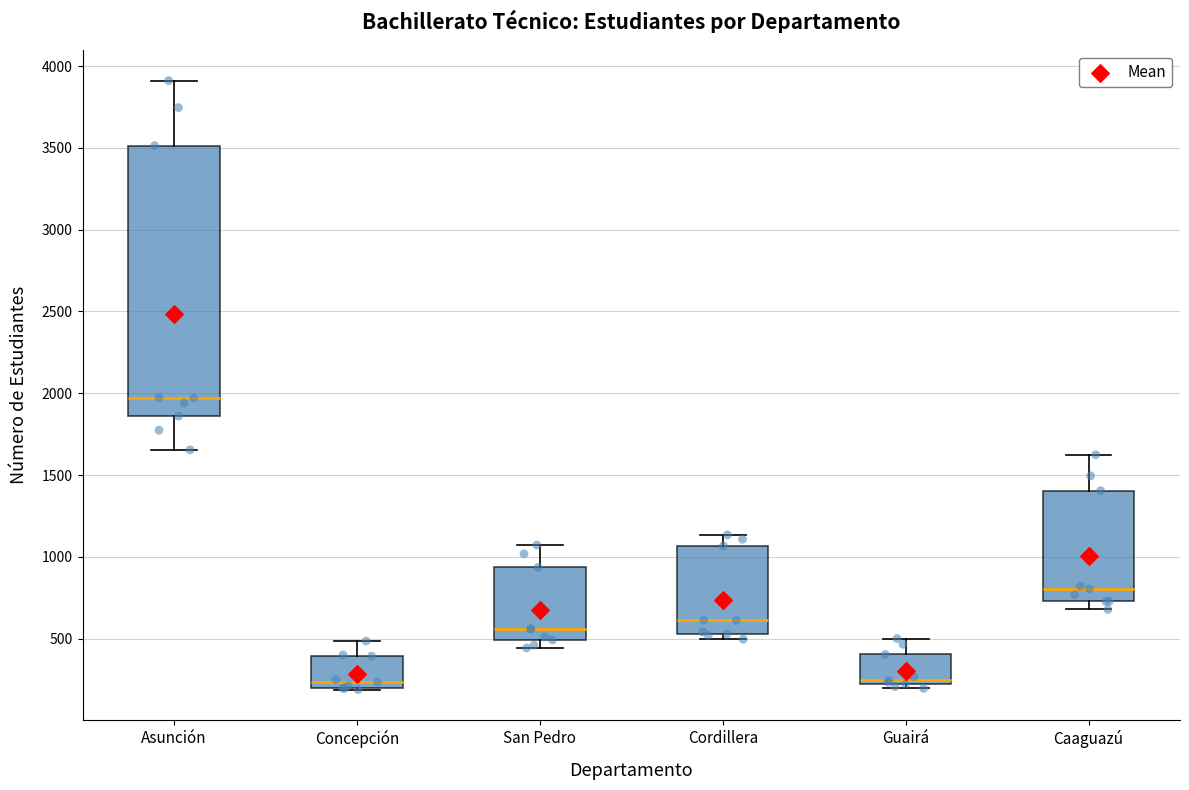

Where is the lower edge of the box for Concepción on the y-axis? The values are not printed on the chart, so give them approximately, as read against the axis.

200